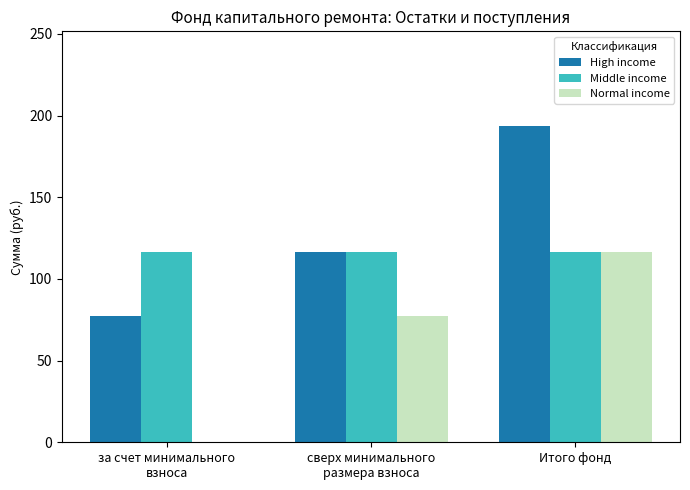

What is the average value of the Middle income series?

116.3